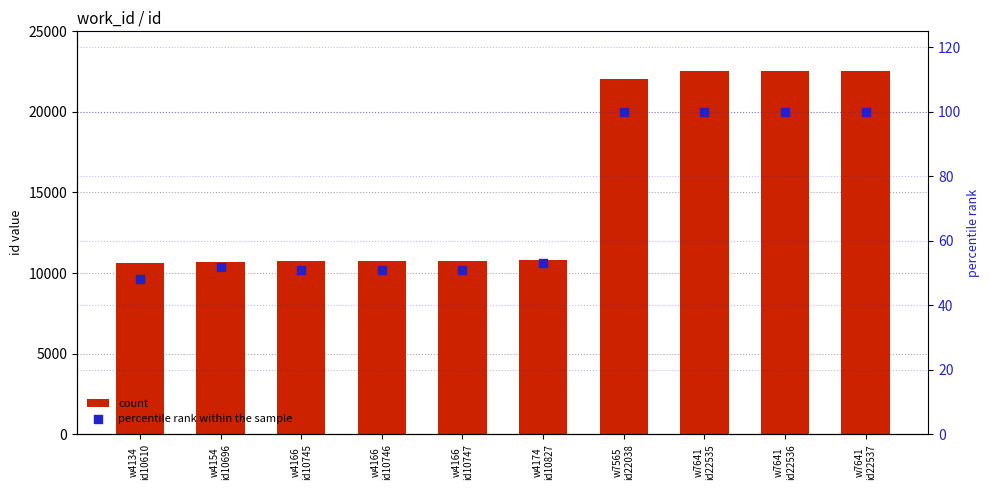

What are all the series names shown in the legend?

count, percentile rank within the sample